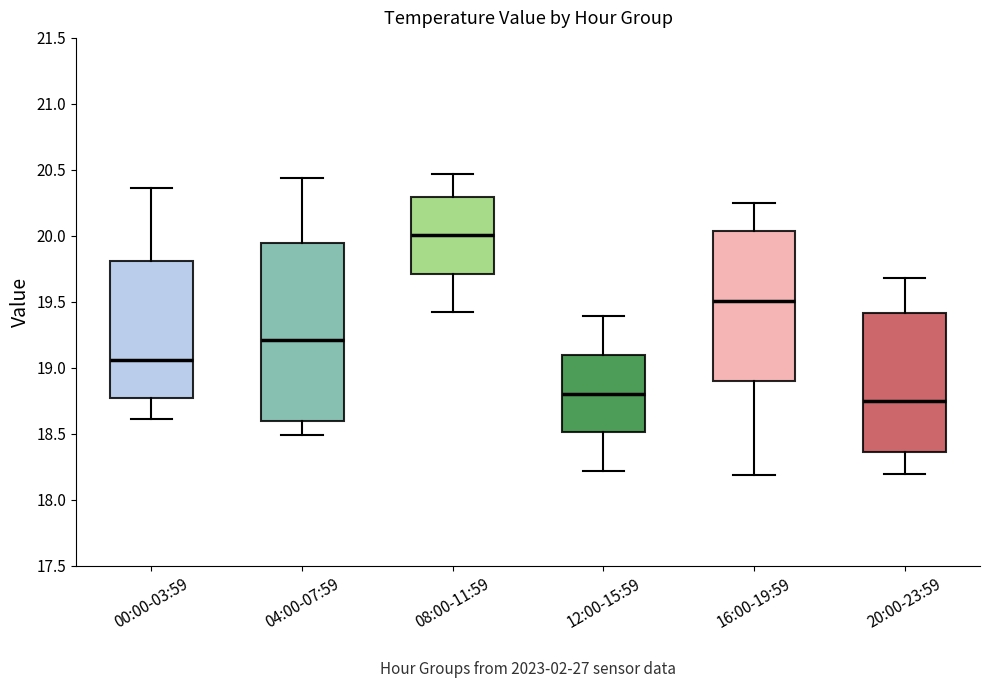

Where is the upper edge of the box for 04:00-07:59 on the y-axis? The values are not printed on the chart, so give them approximately, as read against the axis.

19.95